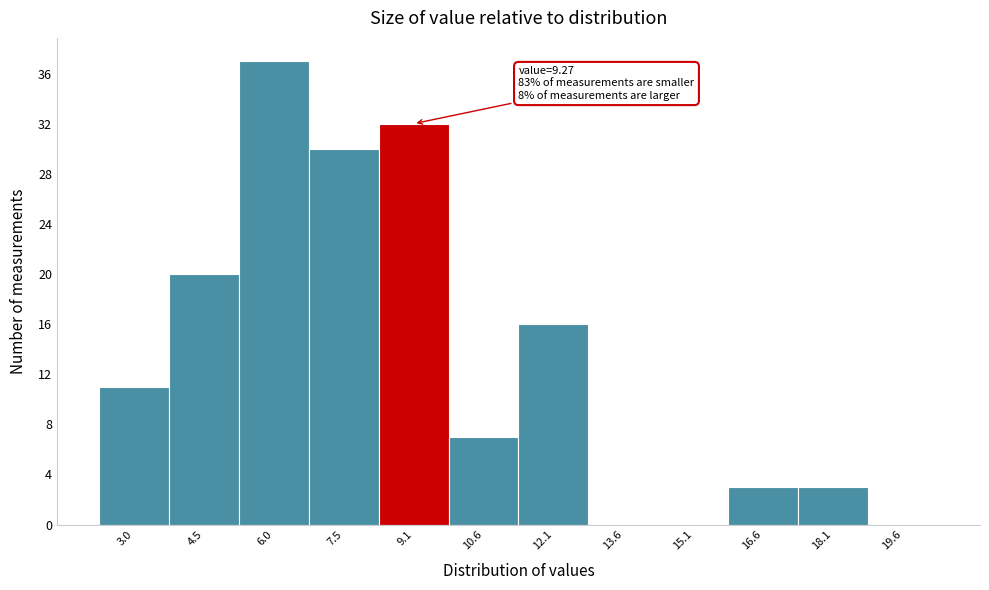

Reading left to right, what are all the values shown in this chart?

3.0=11	4.5=20	6.0=37	7.5=30	9.1=32	10.6=7	12.1=16	13.6=0	15.1=0	16.6=3	18.1=3	19.6=0